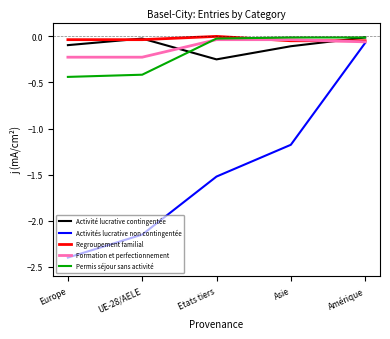

Between which two adjacent categories do Activité lucrative contingentée and Permis séjour sans activité first intersect?

UE-28/AELE and Etats tiers